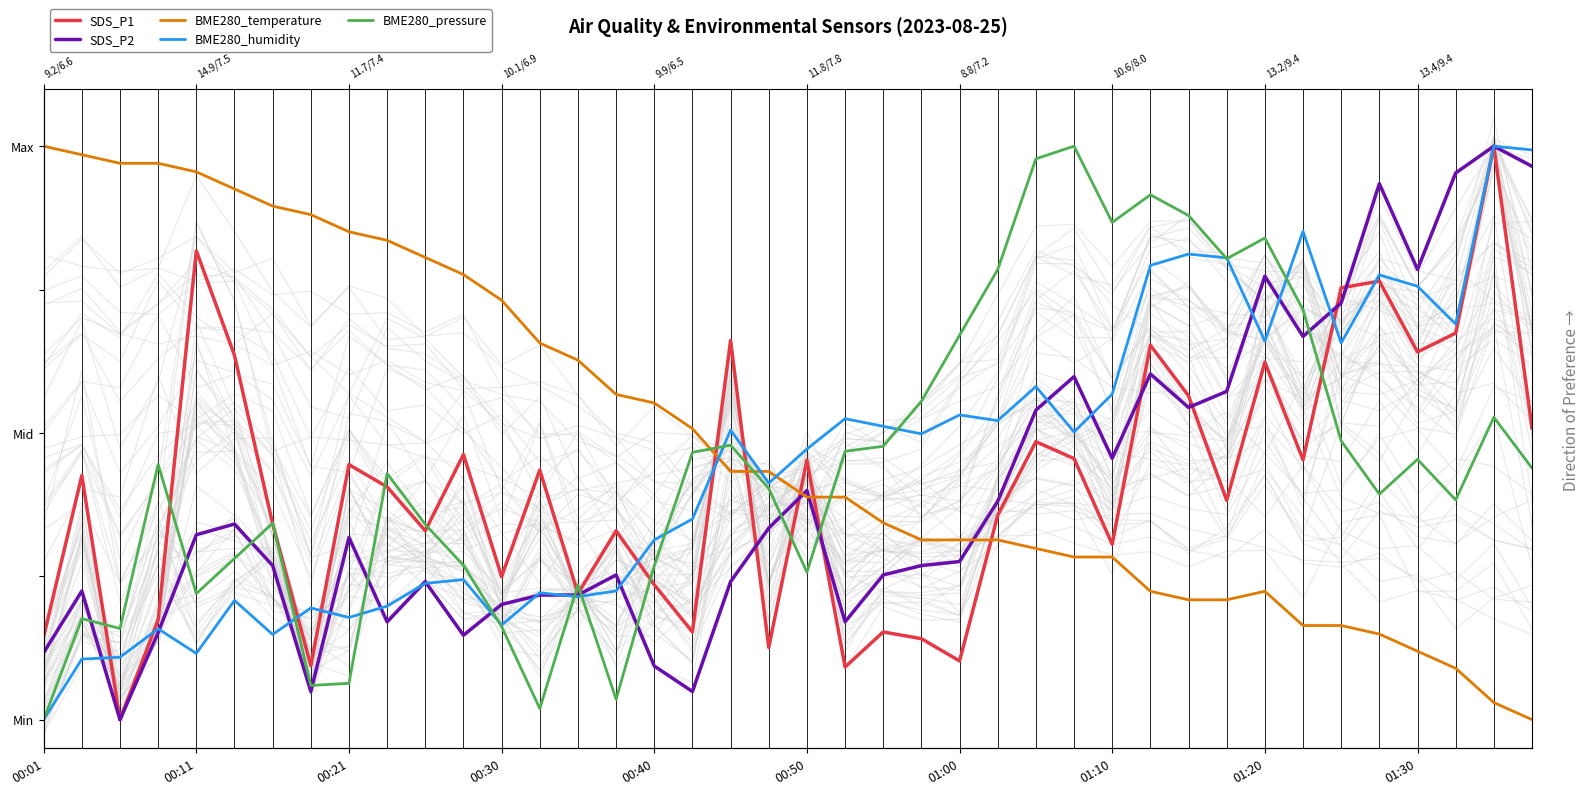

What is the difference between the second highest and second lowest values in the BME280_pressure series?

1.0